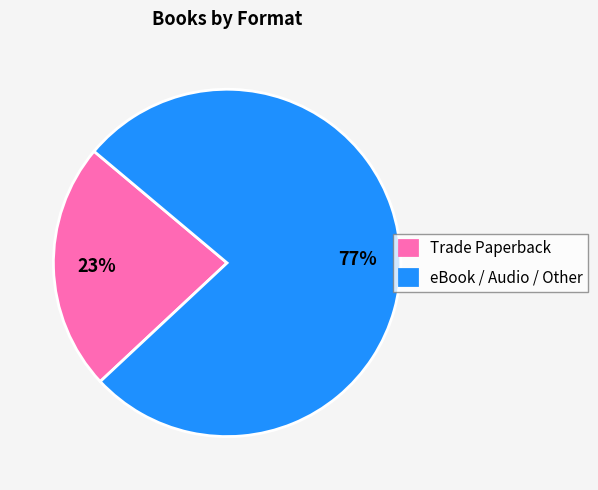

Do eBook / Audio / Other and Trade Paperback together represent more than half of the pie?

Yes